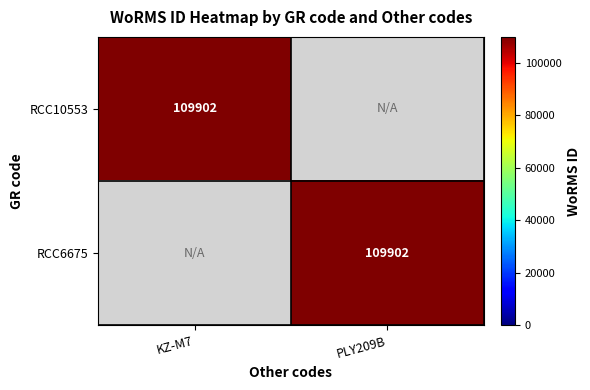

The RCC6675 series shows 109902 at PLY209B. True or false?

True